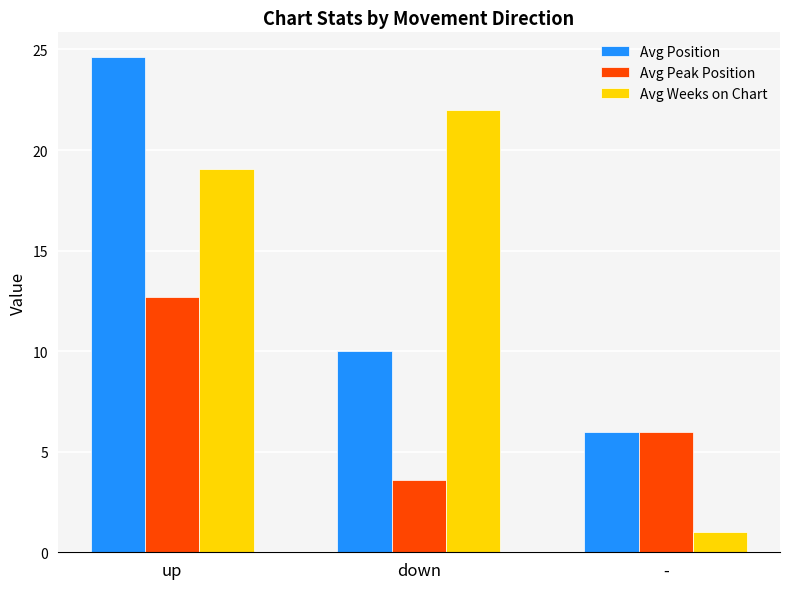

What is the difference between the maximum and minimum values in the Avg Position series?

18.6